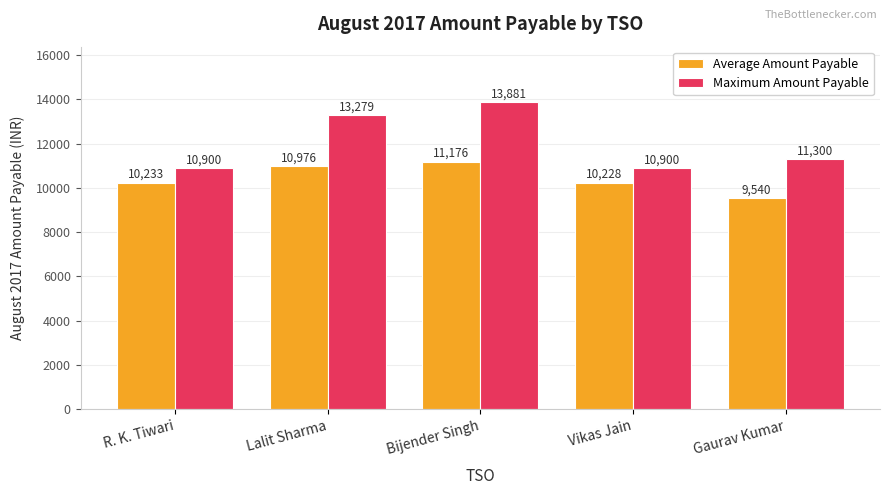

Rank the series at R. K. Tiwari from lowest to highest value.

Average Amount Payable, Maximum Amount Payable